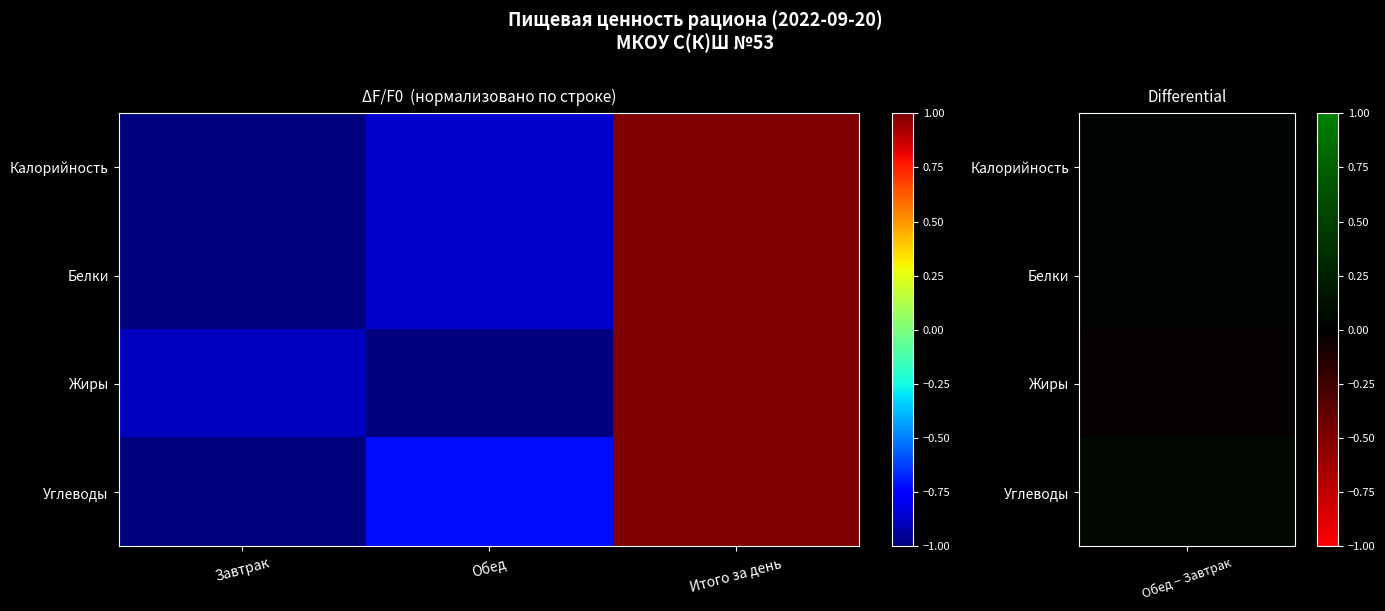

List the series in order of their peak value, highest first.

Калорийность, Белки, Жиры, Углеводы